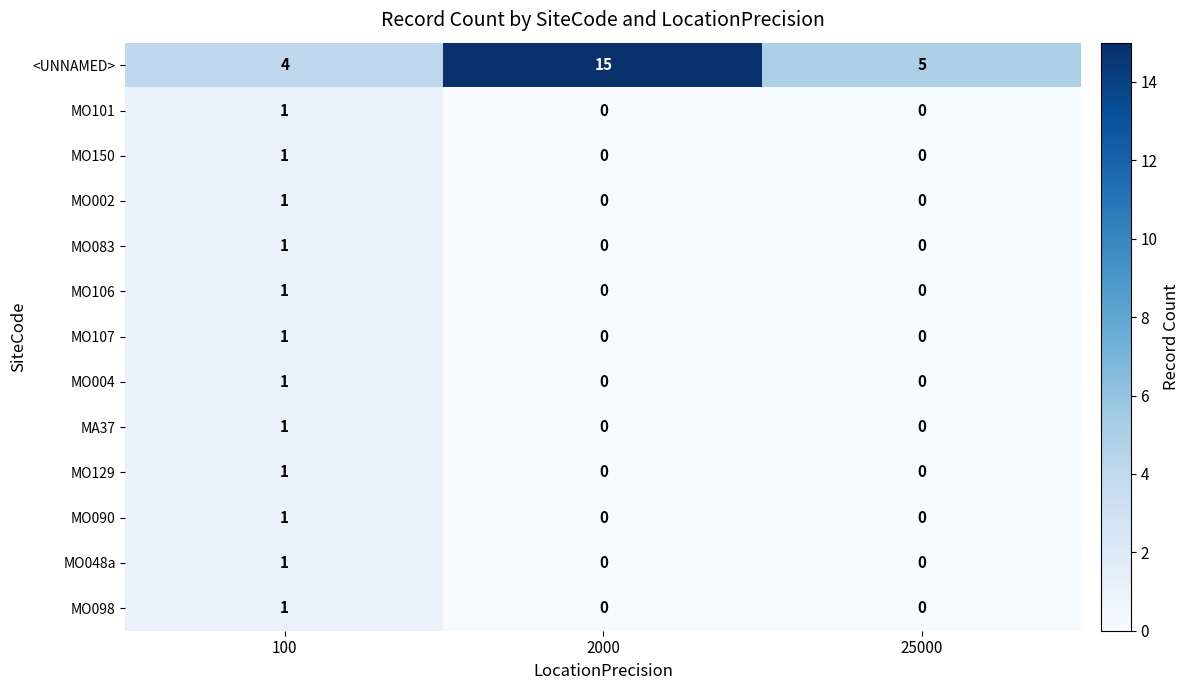

Count the MA37 values in the range 0 to 1.

3